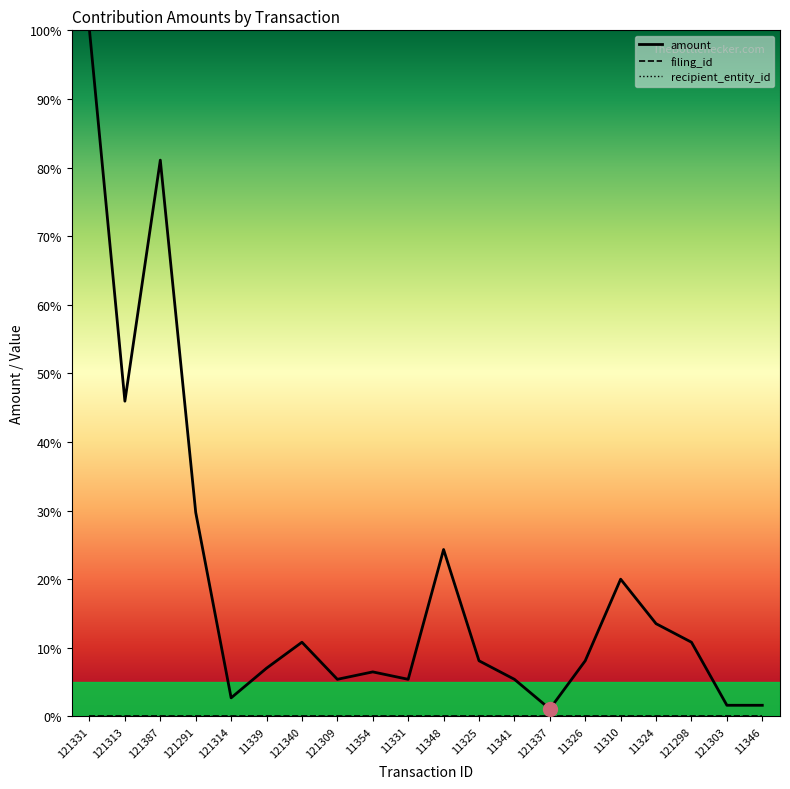

Which label corresponds to the largest value in the chart?

121331